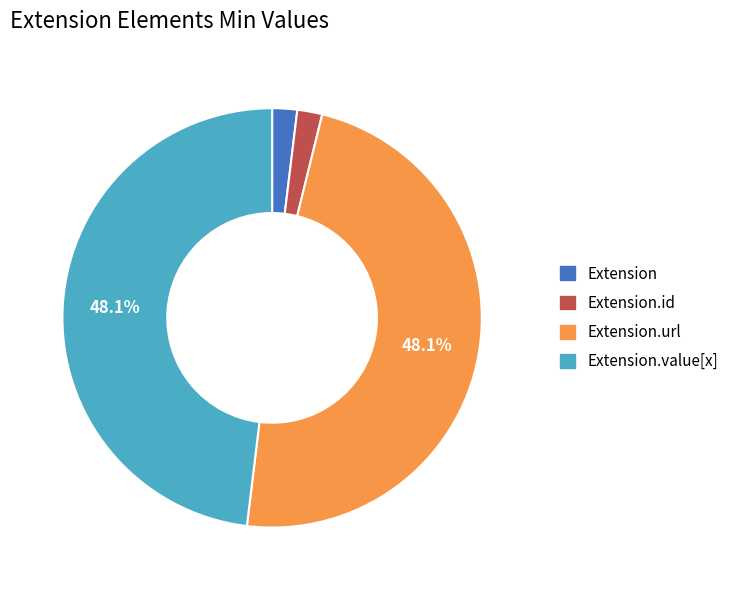

Is the sum of Extension.value[x] and Extension.url greater than half?

Yes